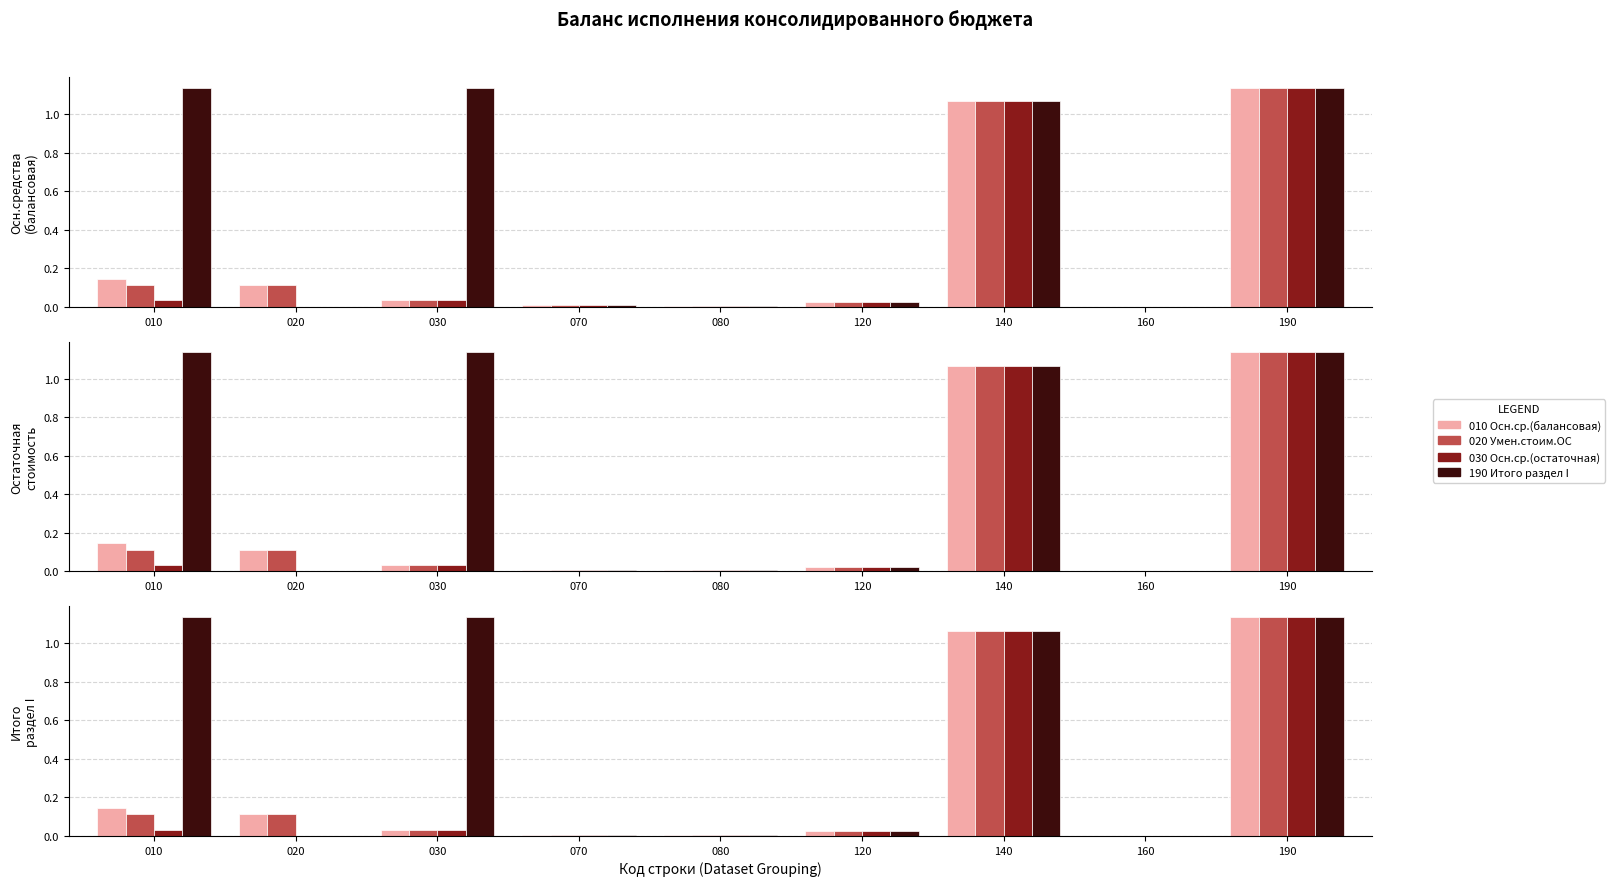

Reading left to right, transcribe all the data shown in this chart.

010 Осн.ср.(балансовая): 0.1	0.1	0.0	0.0	0.0	0.0	1.1	0.0	1.1
020 Умен.стоим.ОС: 0.1	0.1	0.0	0.0	0.0	0.0	1.1	0.0	1.1
030 Осн.ср.(остаточная): 0.0	0.0	0.0	0.0	0.0	0.0	1.1	0.0	1.1
190 Итого раздел I: 1.1	0.0	1.1	0.0	0.0	0.0	1.1	0.0	1.1